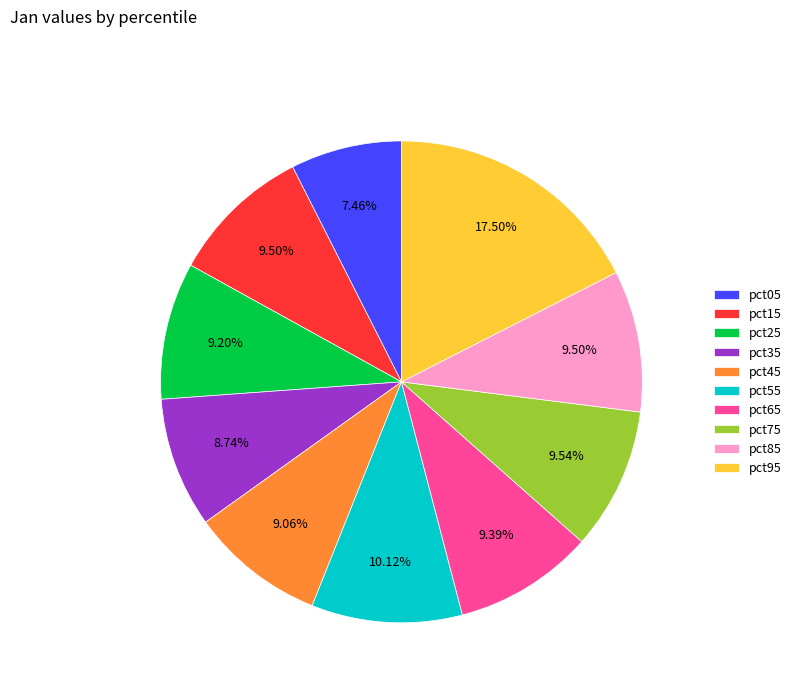

What portion of the pie excludes pct45?

90.9%